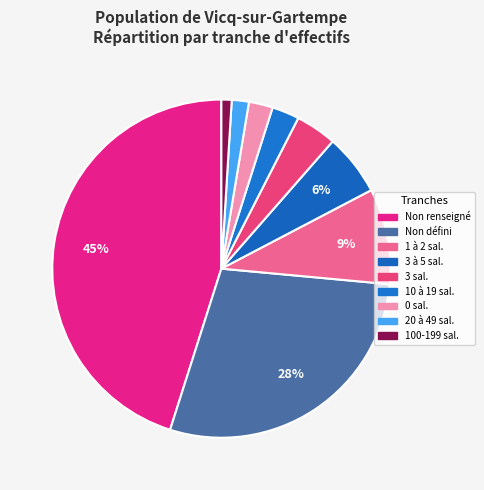

How many slices are in this pie chart?

9